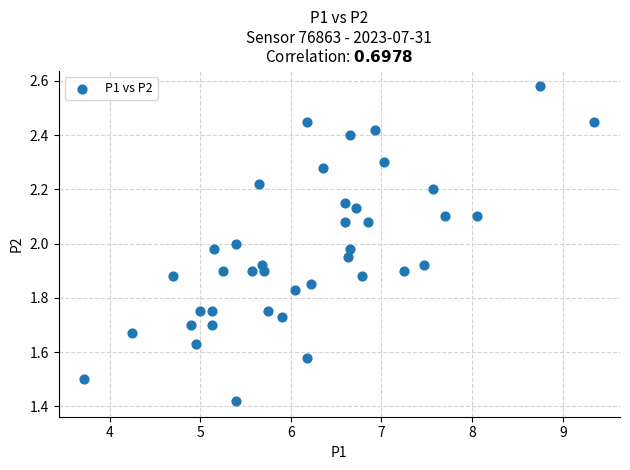

What is the range of X values (max minus min)?

5.6